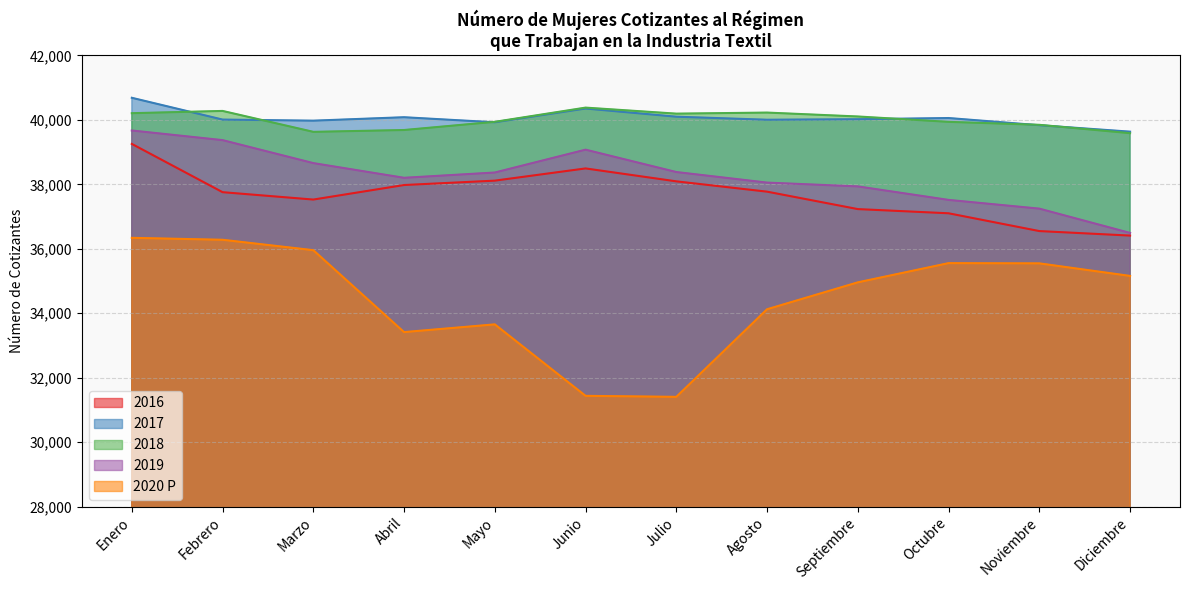

What is the value of the 2017 point at the 5th from the left?

39927